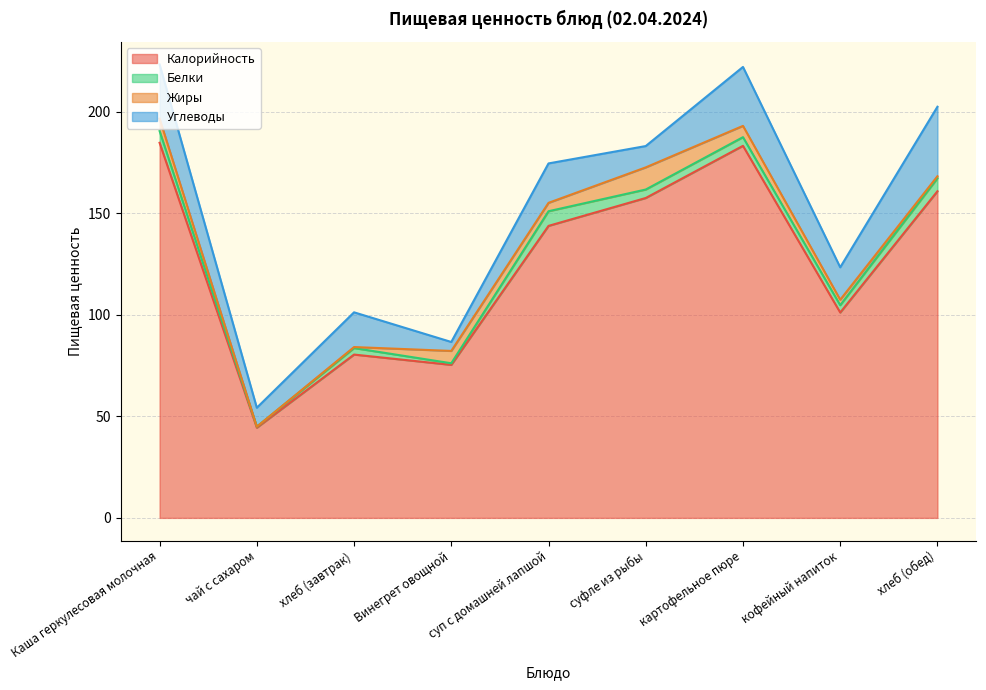

What are all the series names shown in the legend?

Калорийность, Белки, Жиры, Углеводы